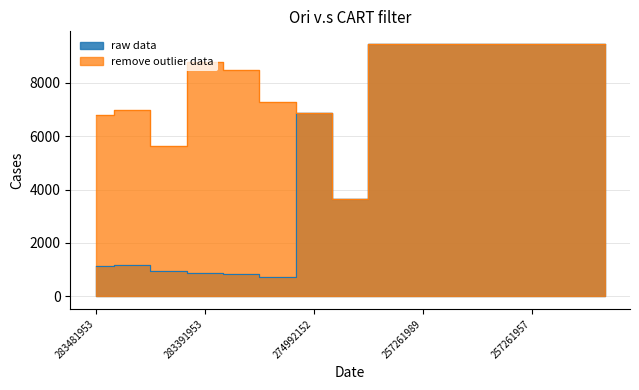

Which category has the lowest value across all series?

283331953